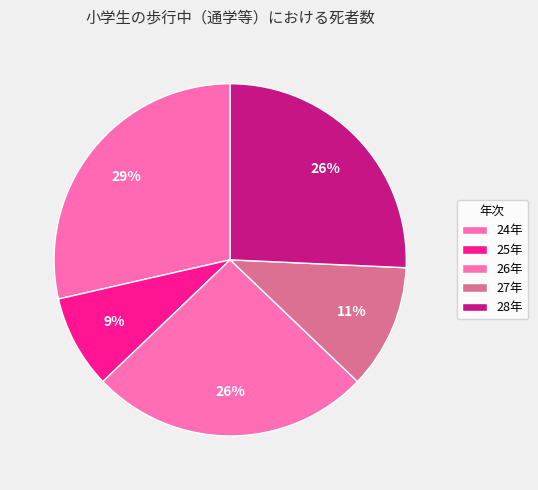

How many slices are in this pie chart?

5